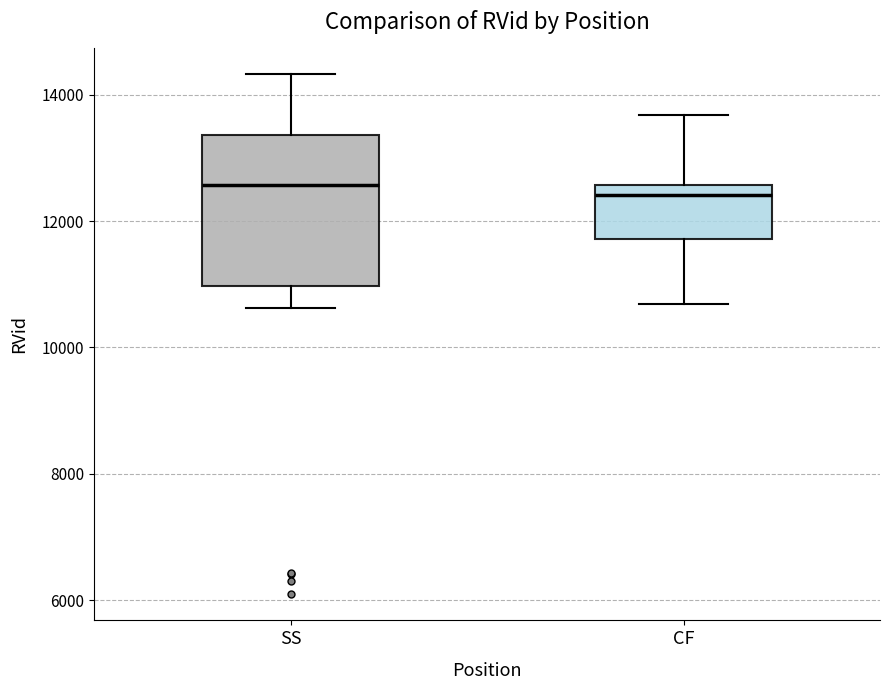

Reading left to right, transcribe this box plot: for each box, give where its median line is, the range the box spans, and where its two whiskers end, as read against the y-axis. The values are not printed on the chart, so give them approximately, as read against the axis.

SS: median 12600, box 11000 to 13400, whiskers 10600 to 14400
CF: median 12400, box 11800 to 12600, whiskers 10600 to 13600